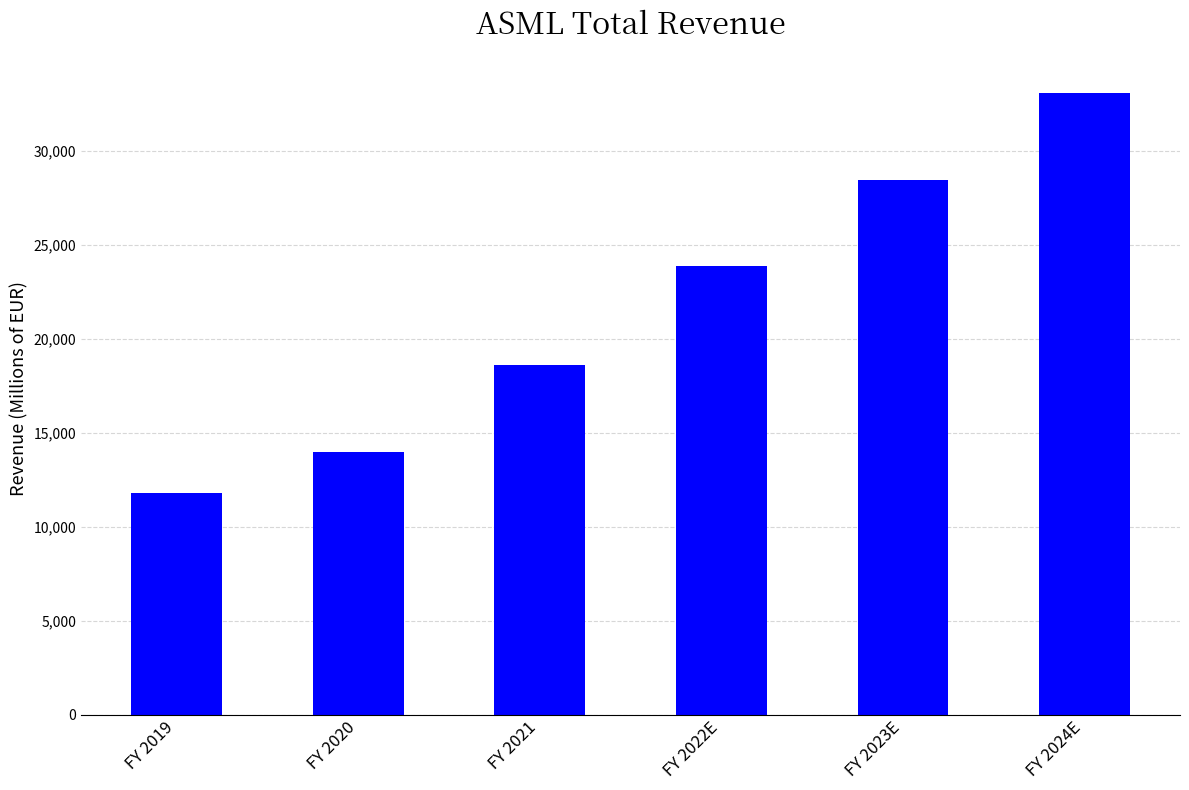

What is the label of the 1st bar from the right?

FY 2024E